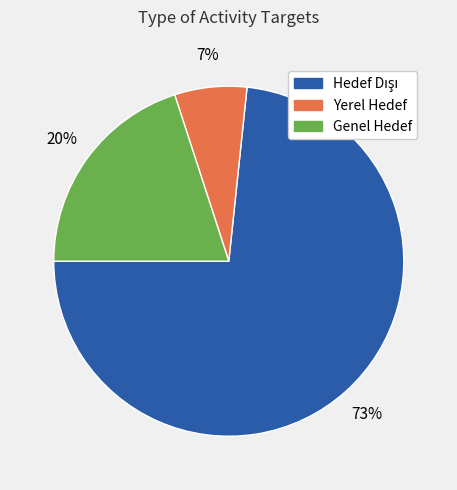

To the nearest percent, what percentage of the pie is Genel Hedef?

20%